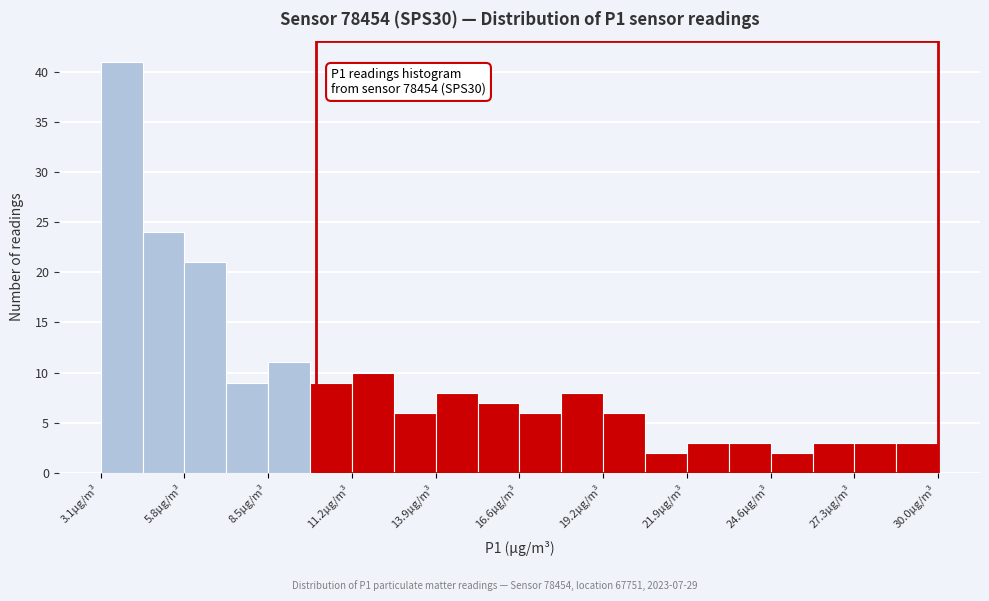

Around what value on the x-axis is the tallest bar? Give the approximate position of its centre, as read against the axis.

4.0